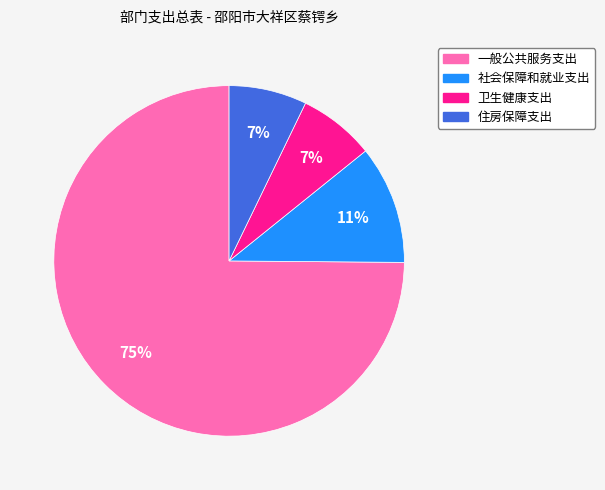

What percentage is the 一般公共服务支出 slice, to the nearest percent?

75%